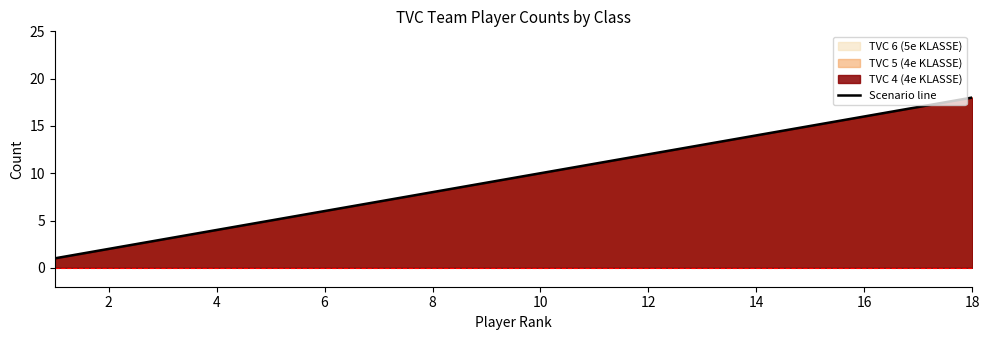

What is the greatest value displayed?

18